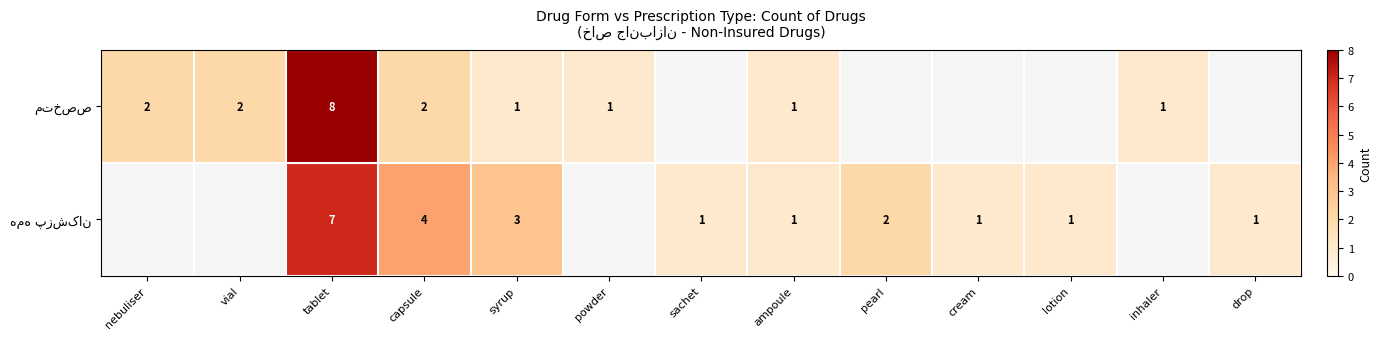

The value of همه پزشکان at syrup is 2.1. True or false?

False